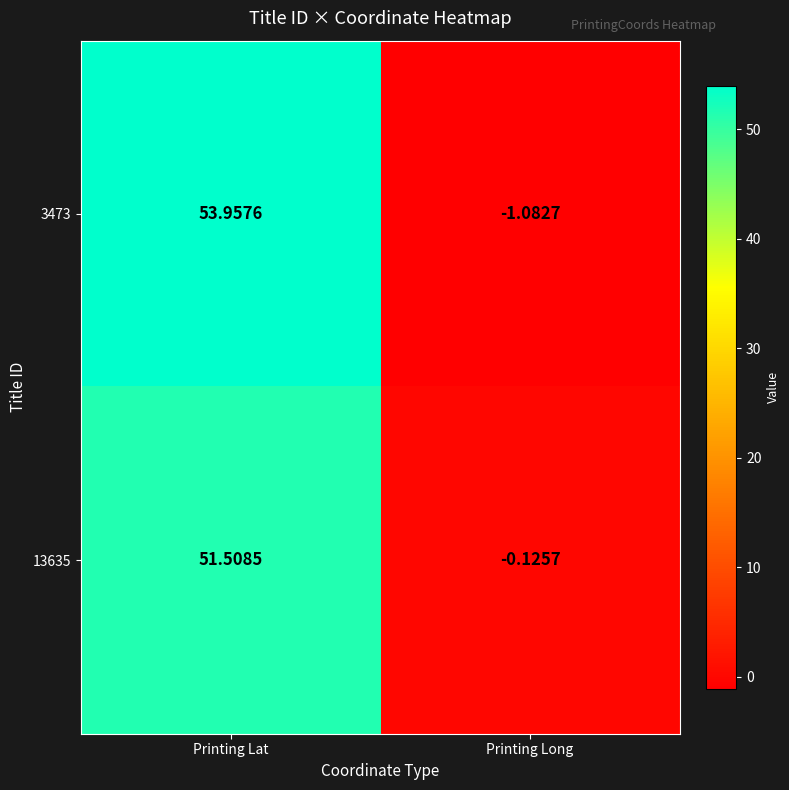

Where is 3473 nearest to the value 26?

Printing Long